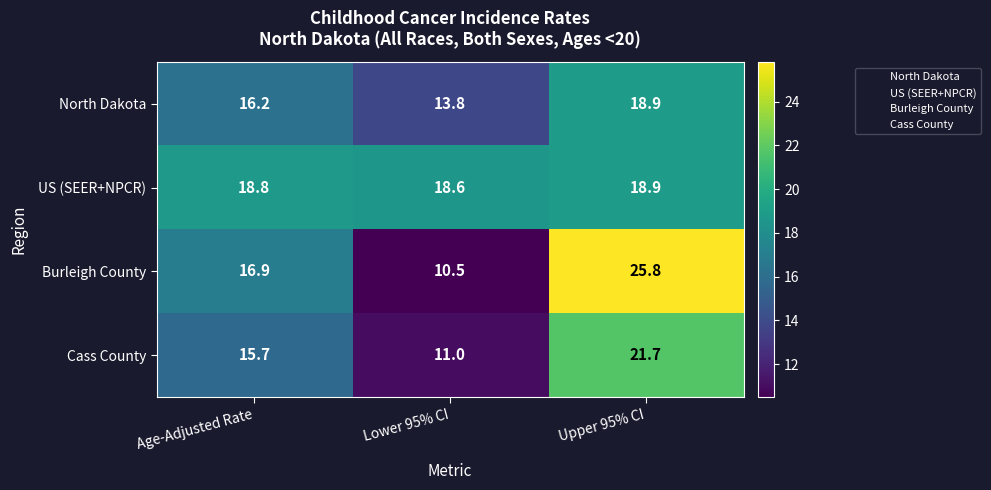

What is the sum of all Burleigh County values?

53.2